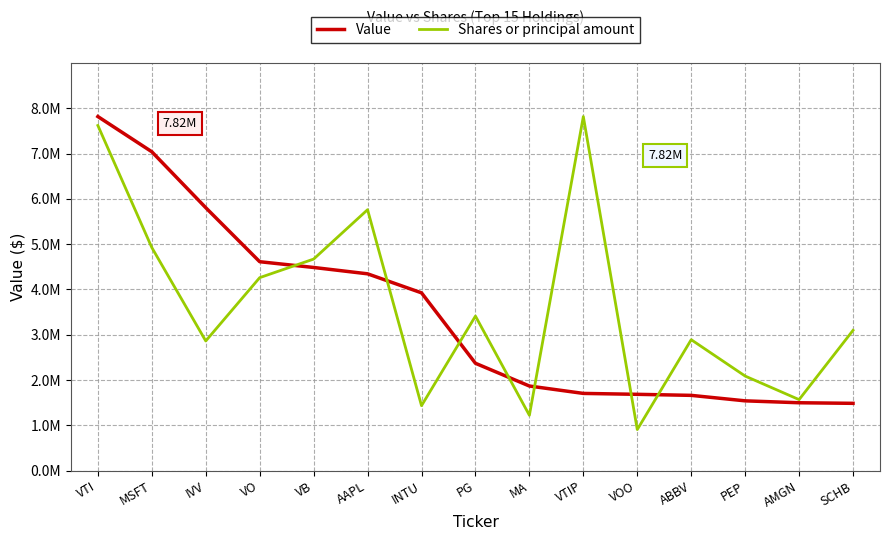

Where is the first local maximum for Shares or principal amount?

AAPL